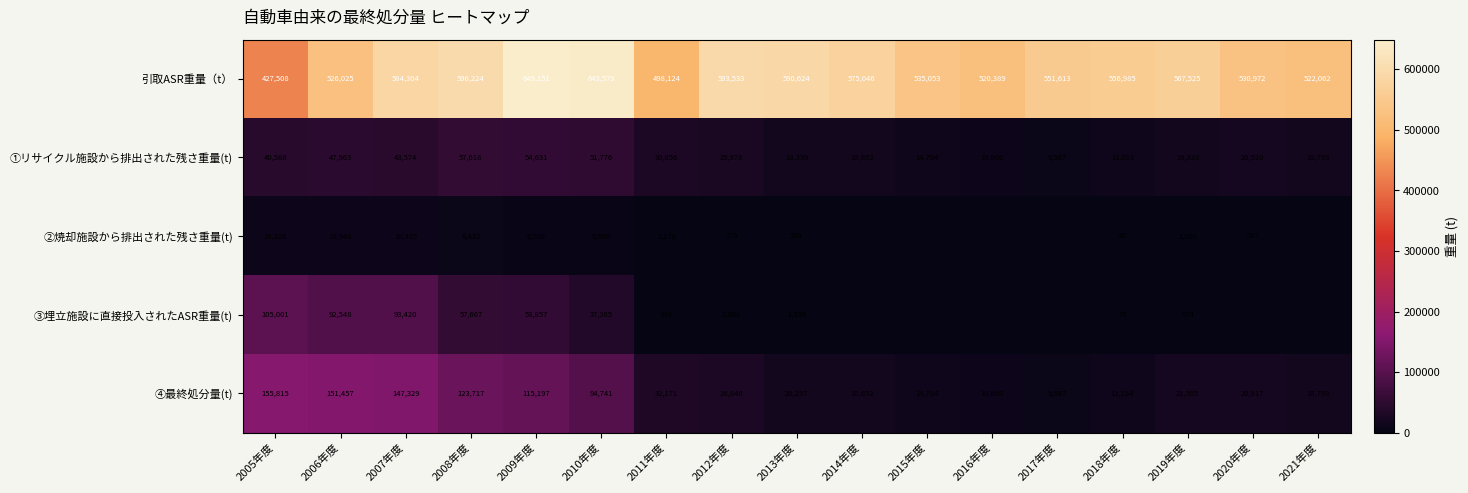

True or false: ①リサイクル施設から排出された残さ重量(t) has a value of 18652 at 2014年度.

True